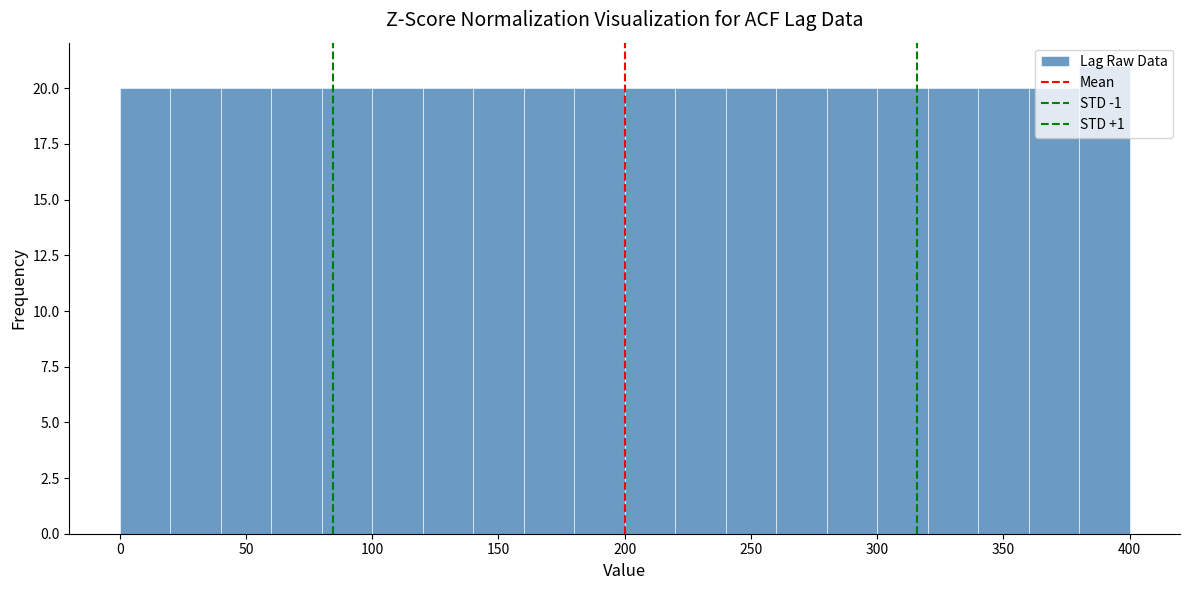

Reading left to right, transcribe this chart: for each bar, give the range it covers on the x-axis and its height. The values are not printed on the chart, so give them approximately, as read against the axis.

0 to 20: 20
20 to 40: 20
40 to 60: 20
60 to 80: 20
80 to 100: 20
100 to 120: 20
120 to 140: 20
140 to 160: 20
160 to 180: 20
180 to 200: 20
200 to 220: 20
220 to 240: 20
240 to 260: 20
260 to 280: 20
280 to 300: 20
300 to 320: 20
320 to 340: 20
340 to 360: 20
360 to 380: 20
380 to 400: 21